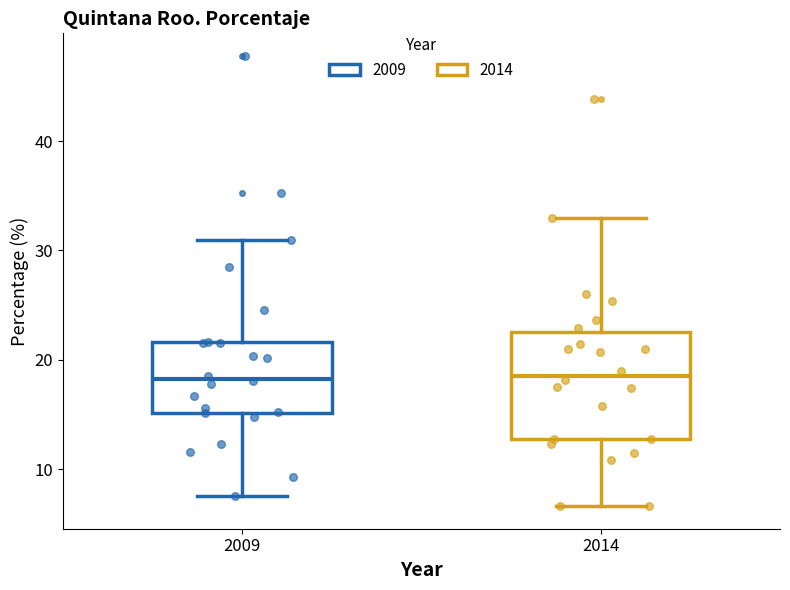

Where is the upper edge of the box at x = 2014 on the y-axis? The values are not printed on the chart, so give them approximately, as read against the axis.

23